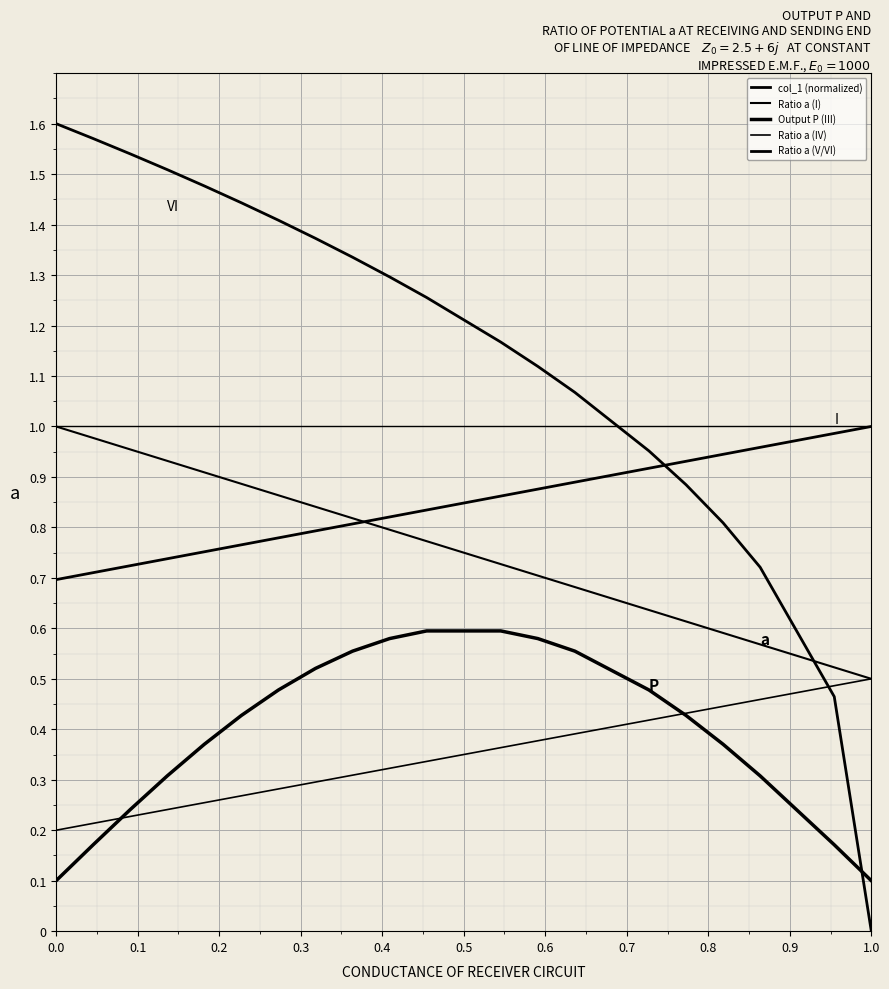

Is this an area chart (filled region under the line)?

No